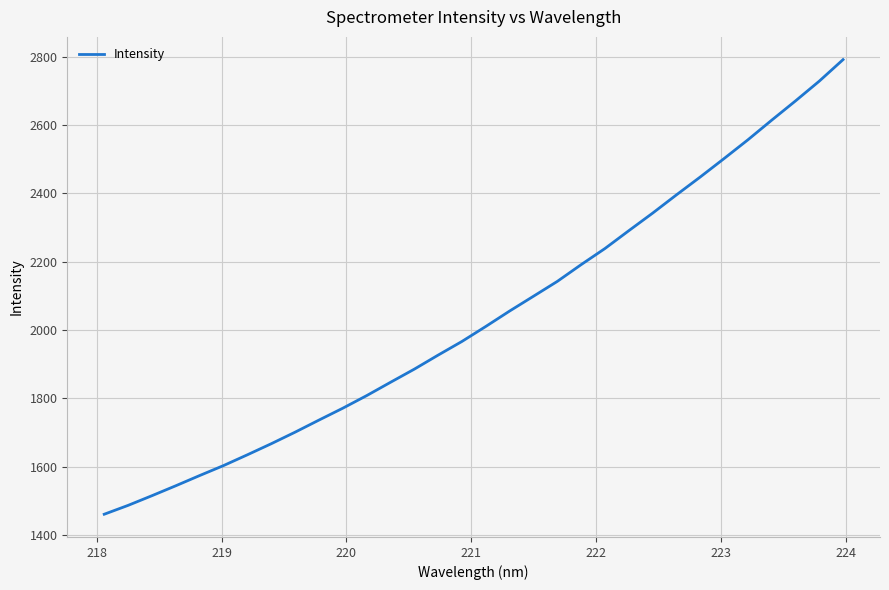

What is the smallest value displayed?

1461.1